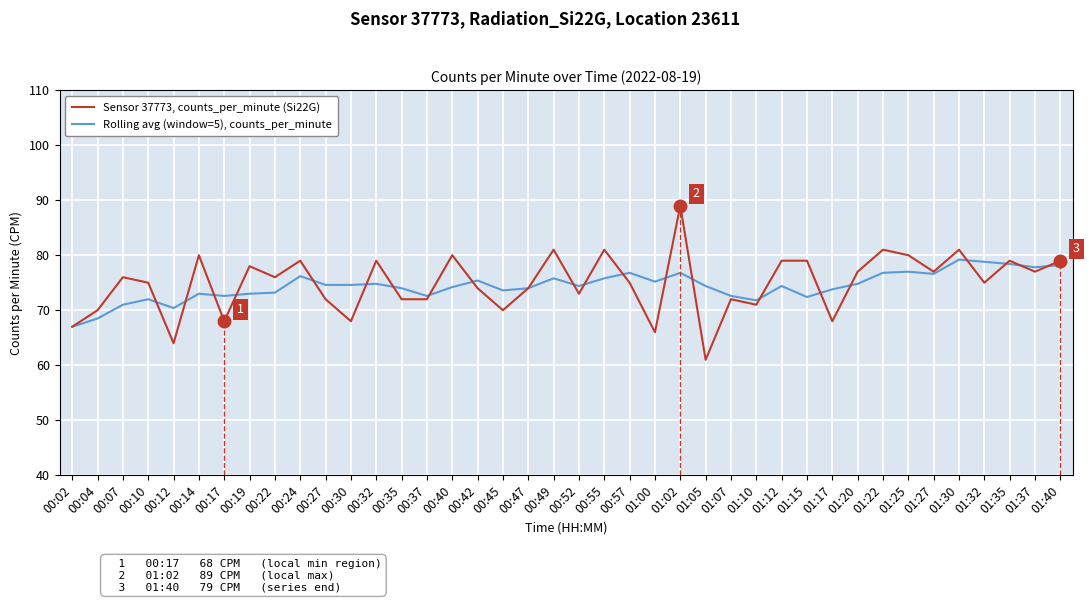

Count the number of categories in the chart.

40